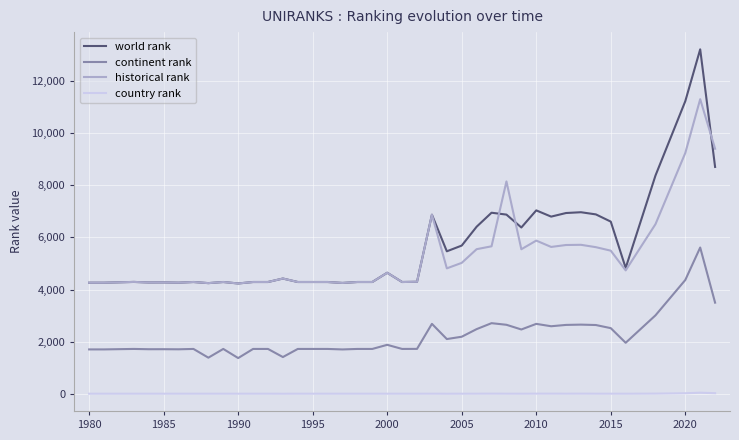

True or false: historical rank and continent rank intersect in this chart.

False